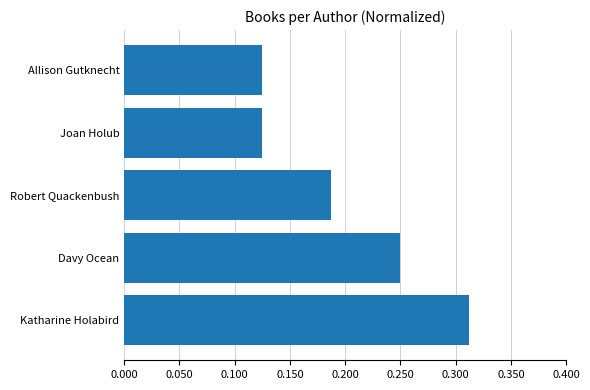

What is the sum of the values at Davy Ocean and Allison Gutknecht?

0.4